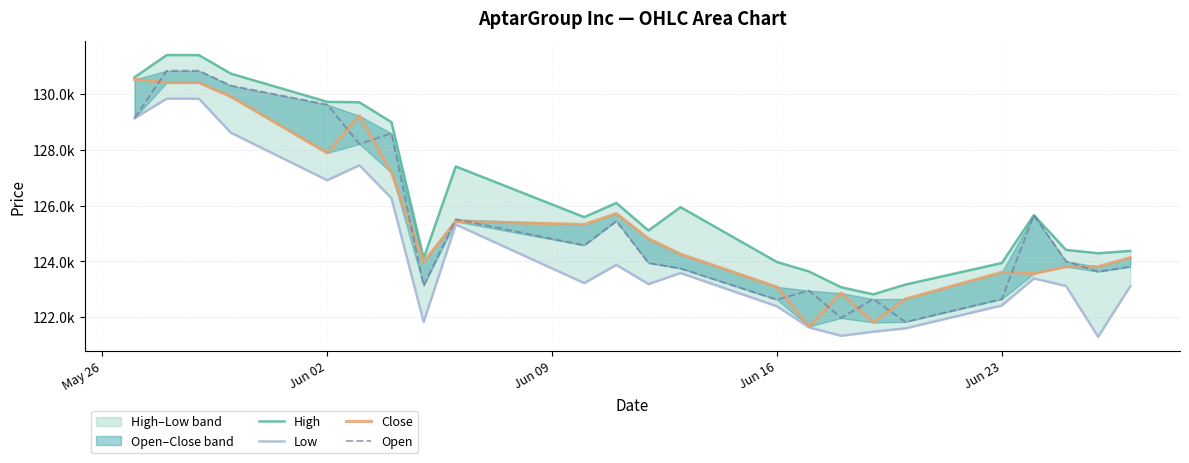

What is the difference between the second highest and minimum values in the Low series?

8538